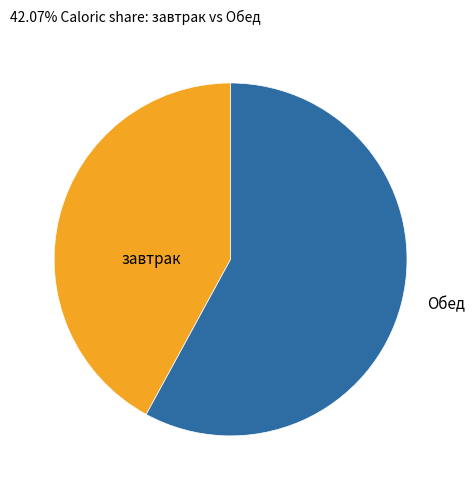

Is there any slice that represents more than half of the pie?

Yes